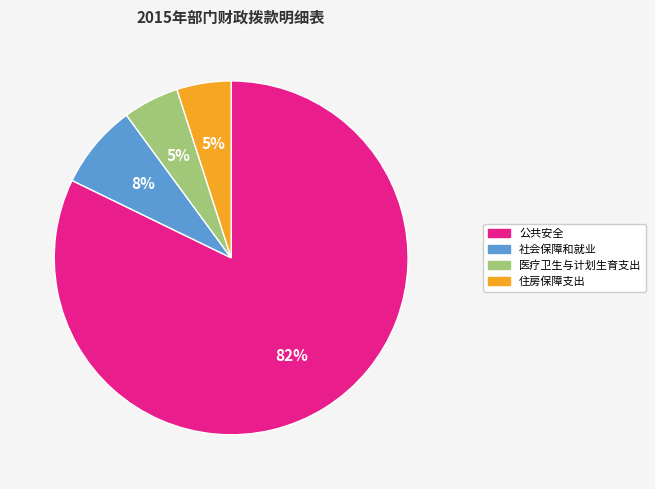

Is the sum of 社会保障和就业 and 医疗卫生与计划生育支出 greater than half?

No